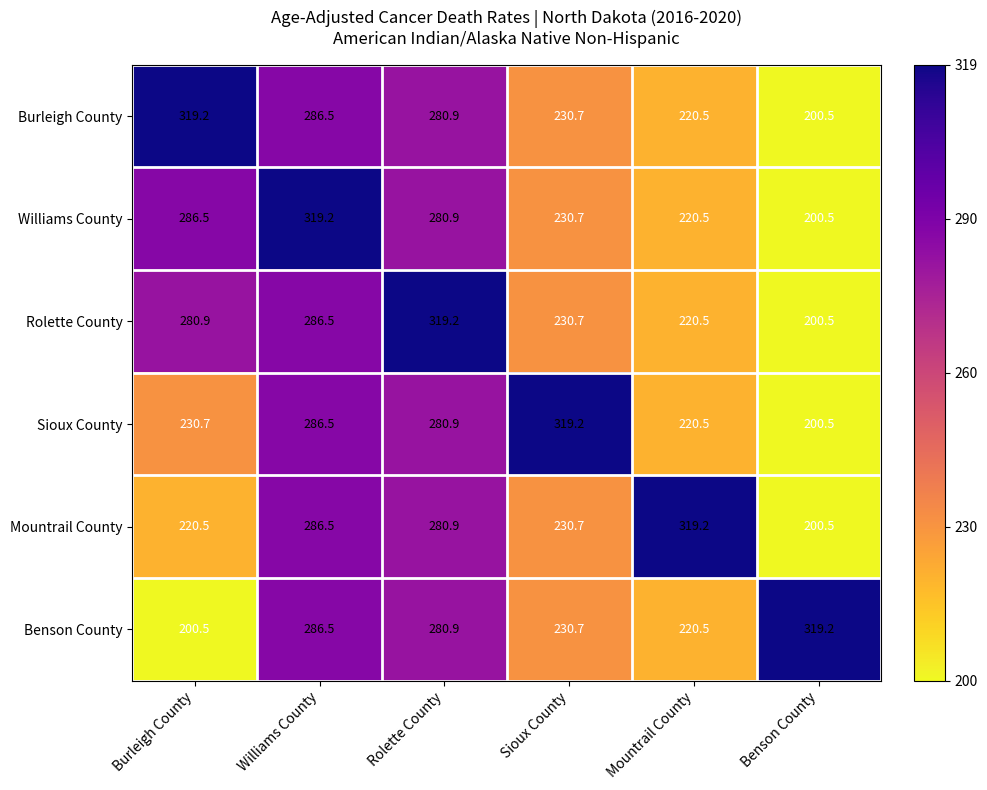

What is the total value across all series at Benson County?

1321.7